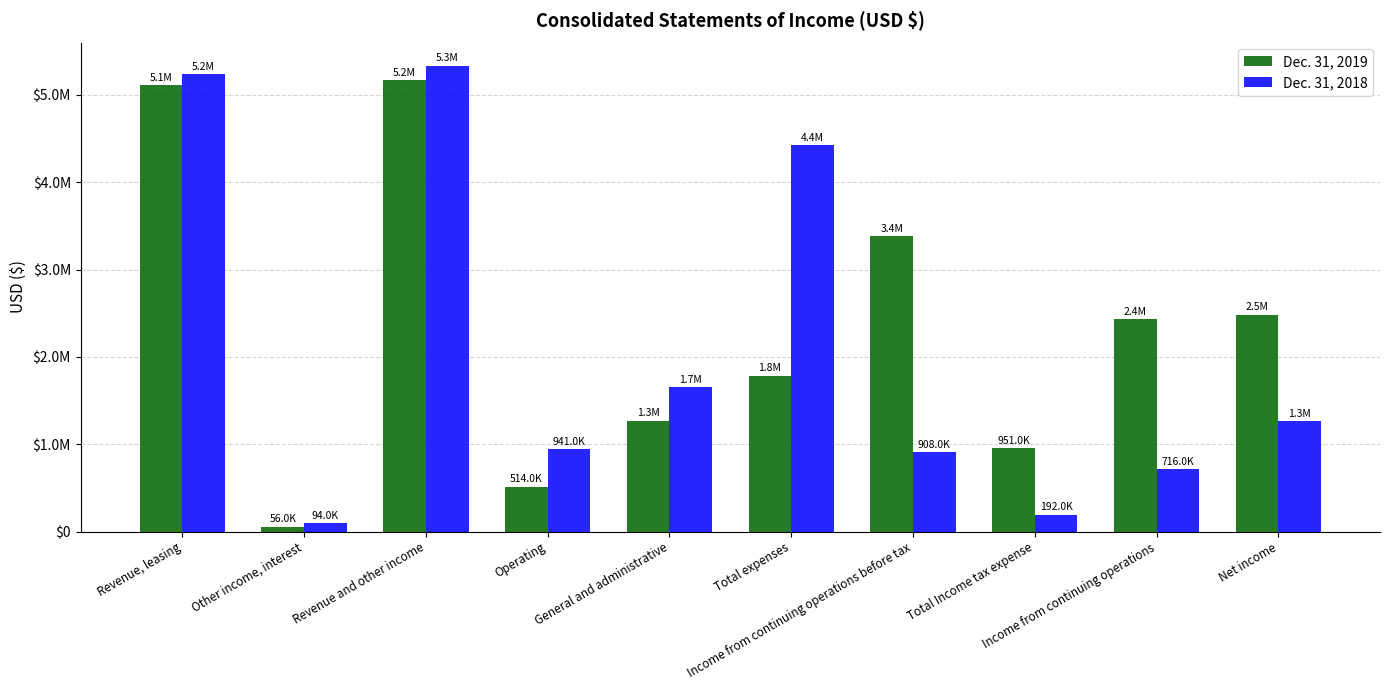

What is the difference between the maximum and minimum values in the Dec. 31, 2019 series?

5113000